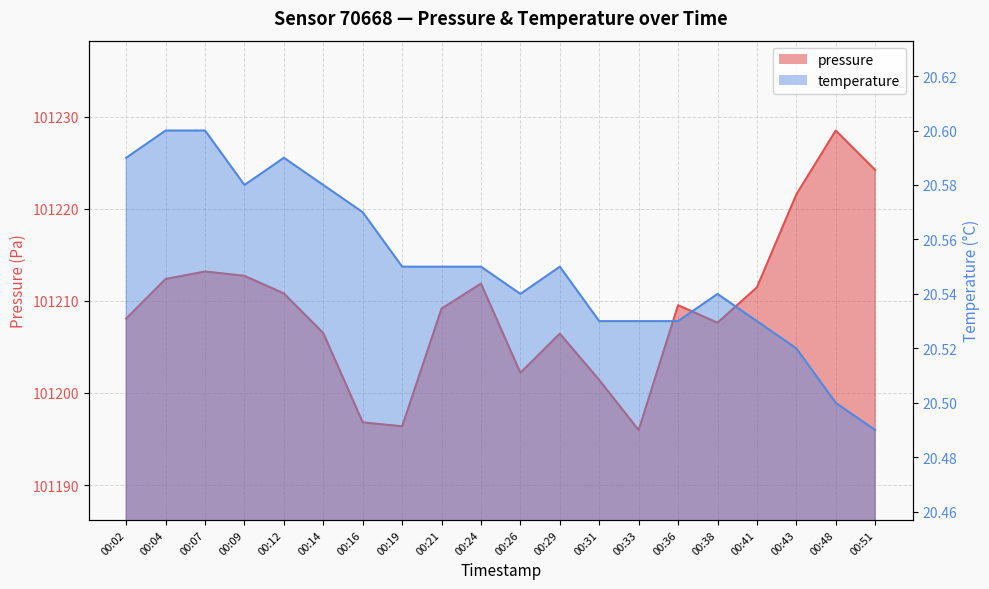

What is the total value across all series at 00:31?

101221.9